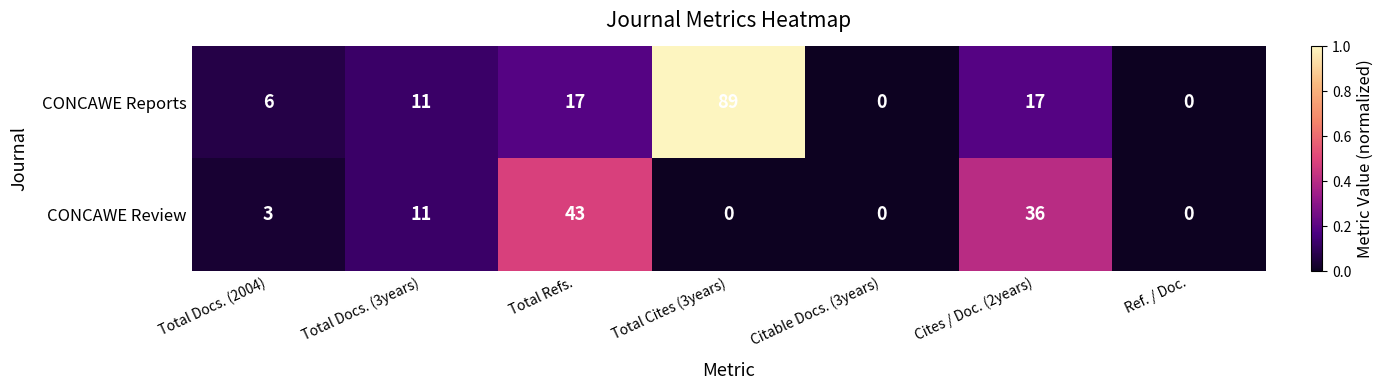

What value does the CONCAWE Reports series have at Total Refs.?

17